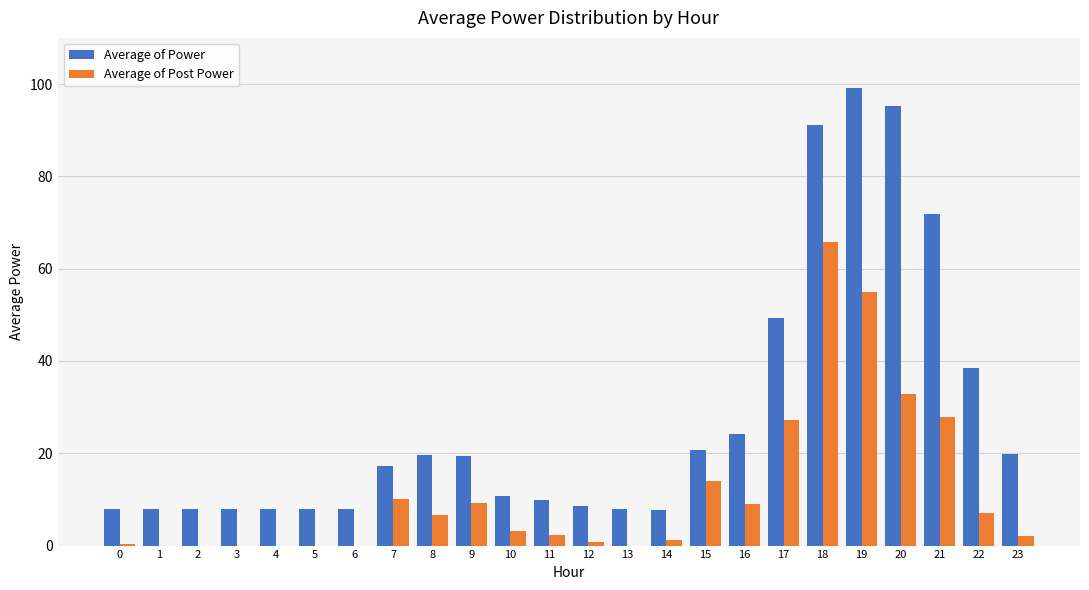

Where is Average of Power nearest to the value 53?

17